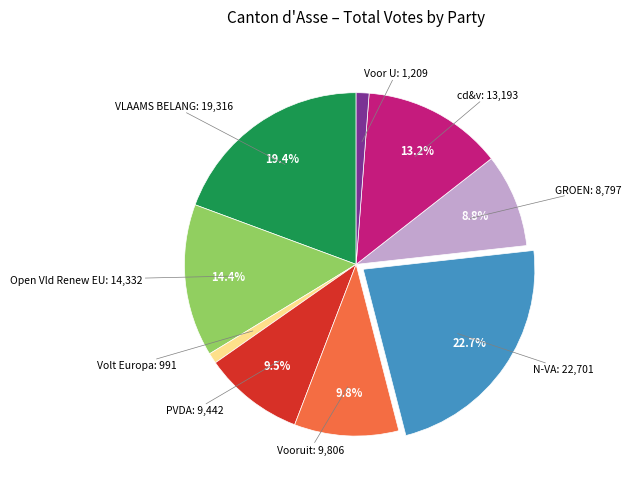

Count the number of slices in the pie.

9